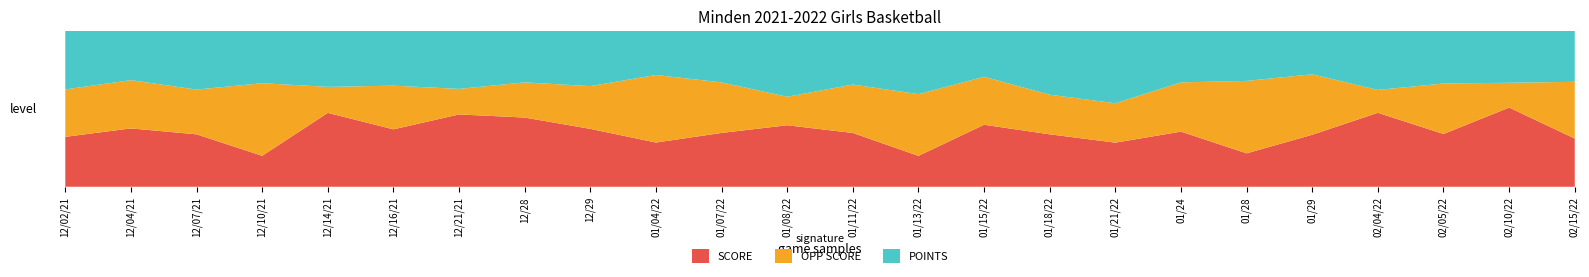

Reading right to left, list all the values displayed in this chart.

SCORE: 34	67	47	55	43	24	47	28	41	62	19	50	41	49	36	46	59	51	46	54	23	41	52	40
OPP SCORE: 40	21	45	17	50	52	42	25	31	48	38	45	19	46	55	34	30	18	35	19	54	35	43	38
POINTS: 36	44	47	44	36	36	44	46	50	46	39	50	44	47	36	44	44	41	44	41	39	46	44	47